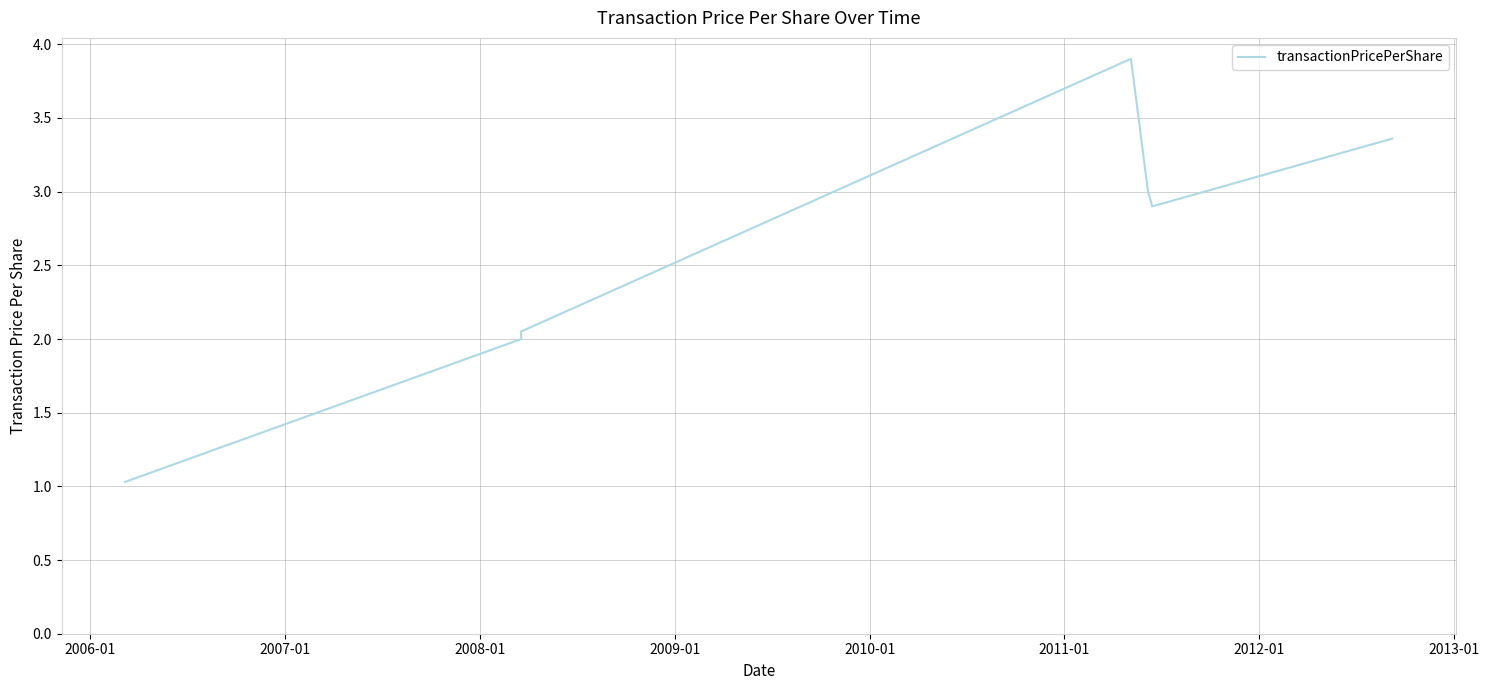

True or false: there are more than 1 points higher than both neighbors.

False